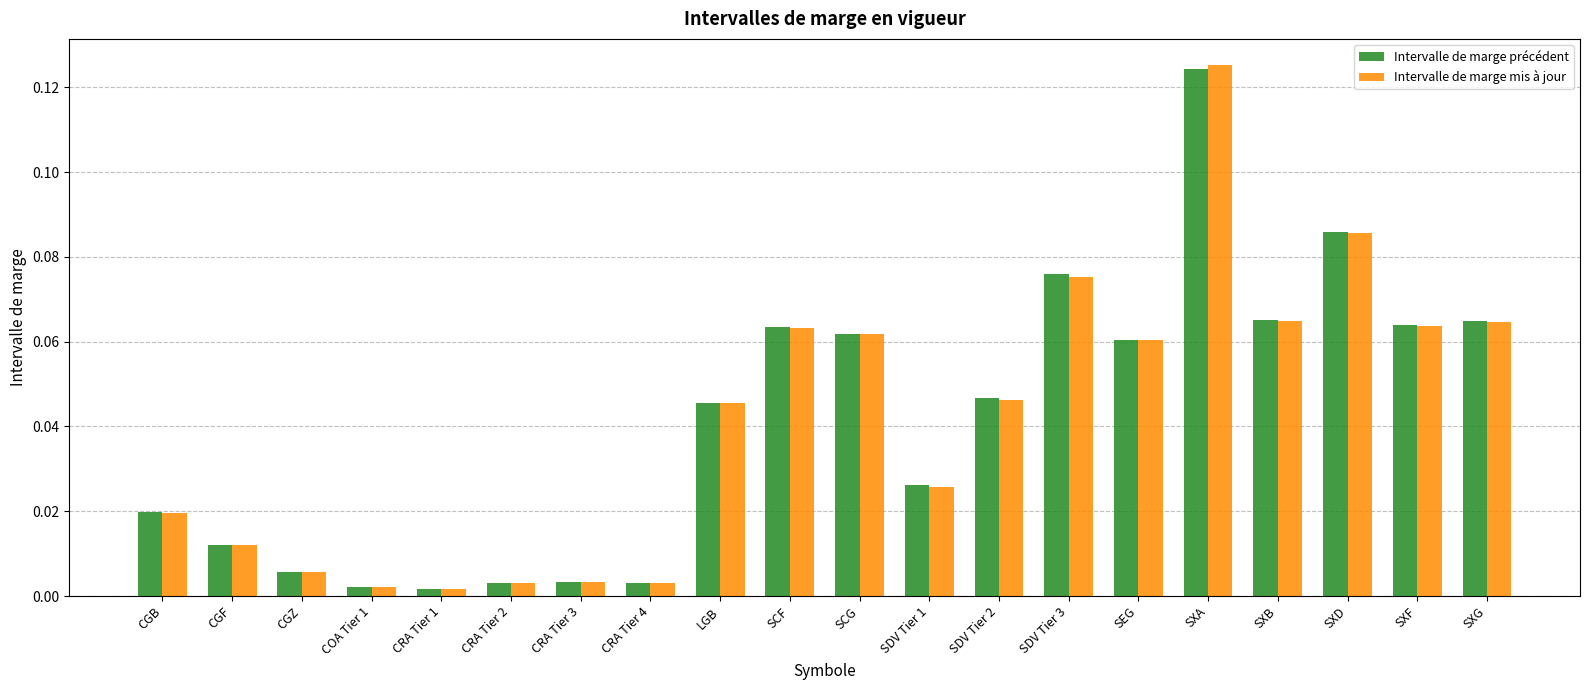

What is the sum of all Intervalle de marge précédent values?

0.8